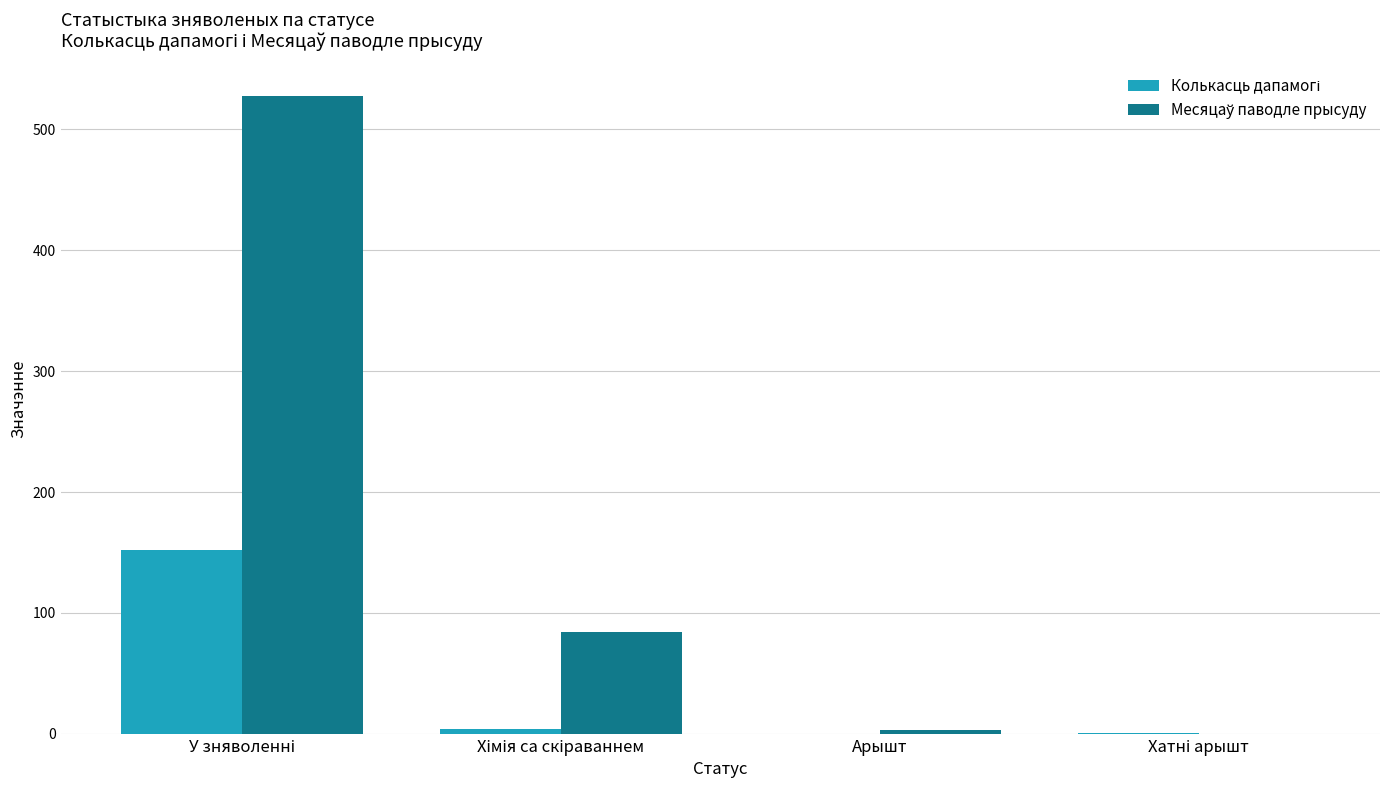

How many data points does each series have?

4